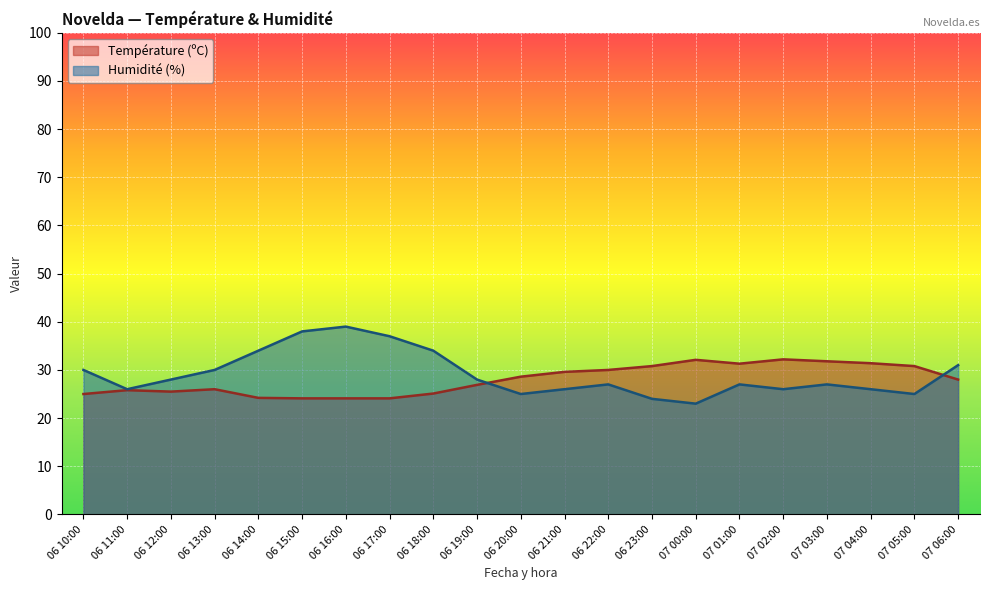

What is the average value of the Humidité (%) series?

29.1